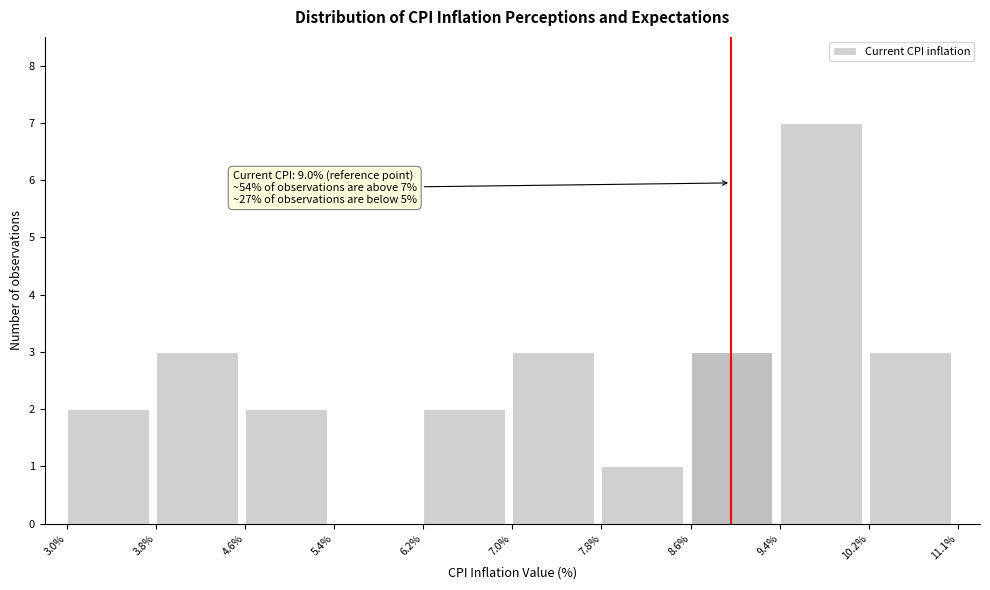

Which range on the x-axis has the tallest bar?

9.4% to 10.2%